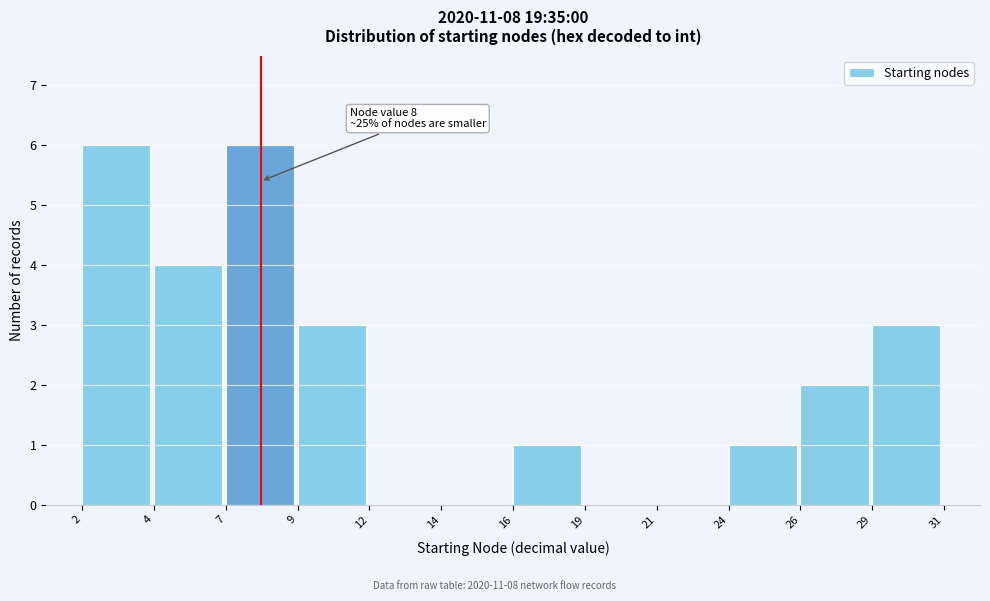

Reading left to right, list all the values displayed in this chart.

2=6	4=4	7=6	9=3	12=0	14=0	16=1	19=0	21=0	24=1	26=2	29=3